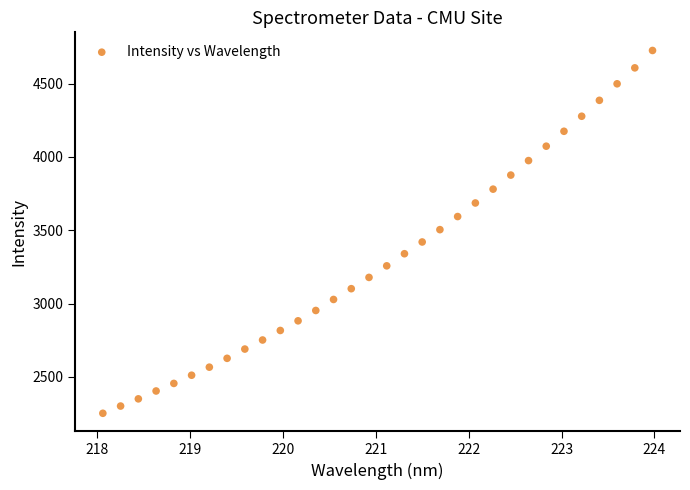

What is the range of Y values (max minus min)?

2474.4